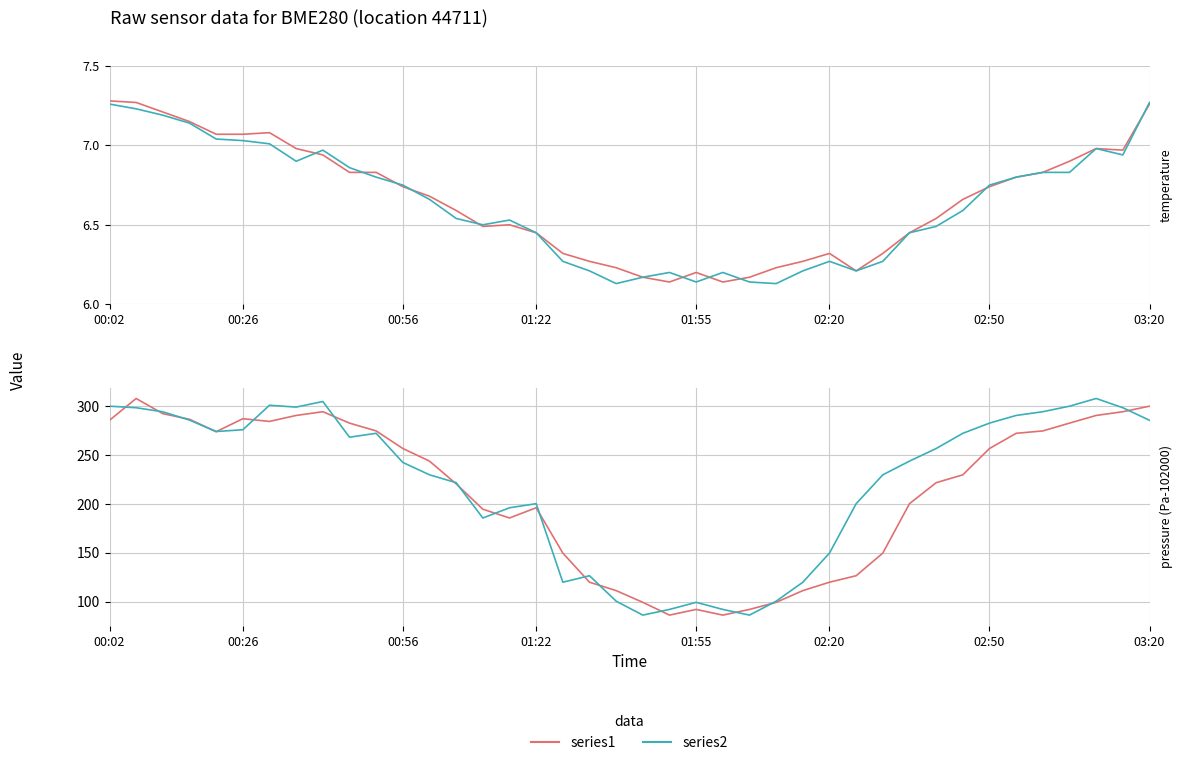

True or false: series2 and series1 intersect in this chart.

True